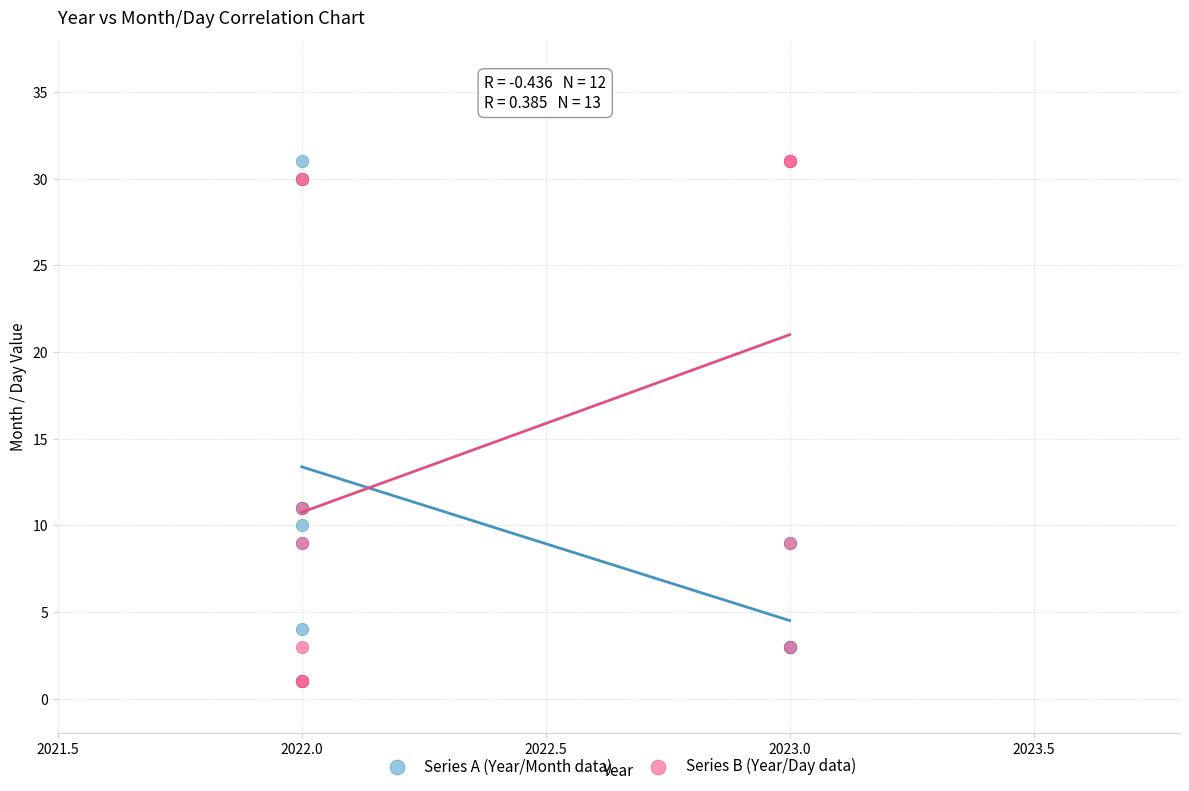

What are all the series names shown in the legend?

Series A (Year/Month data), Series B (Year/Day data)